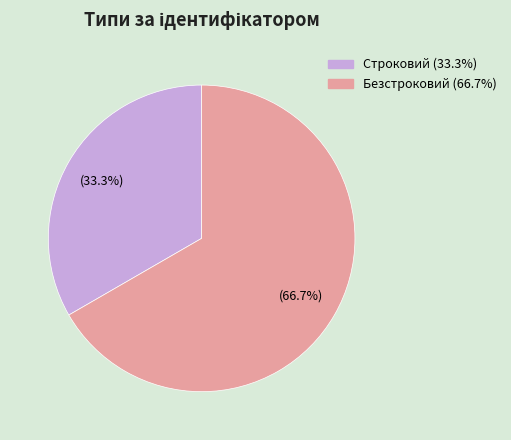

How many segments does this pie chart have?

2